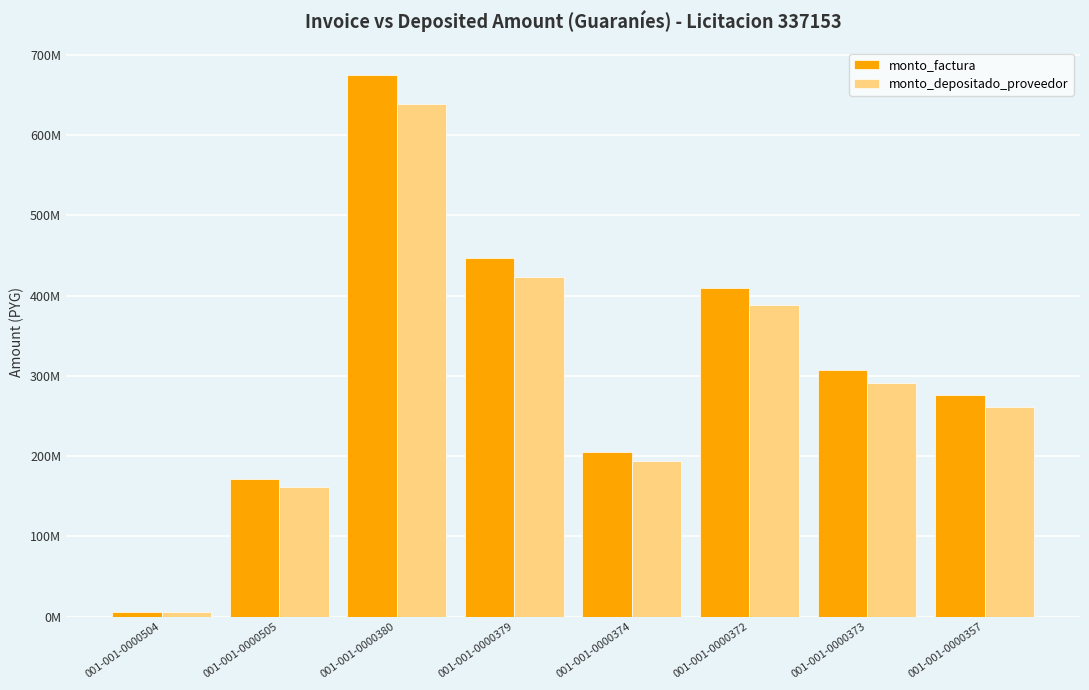

Reading left to right, extract all data points from this chart.

monto_factura: 6053951	171161157	675545831	447239061	205706768	410000000	307853384	276439848
monto_depositado_proveedor: 5729239	161980695	639312009	423250784	194673405	388009091	291341248	261612620